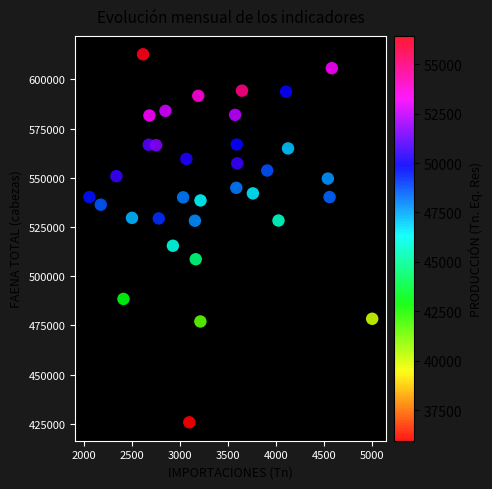

What Y value in the scatter plot is closest to 519219?

515434.8